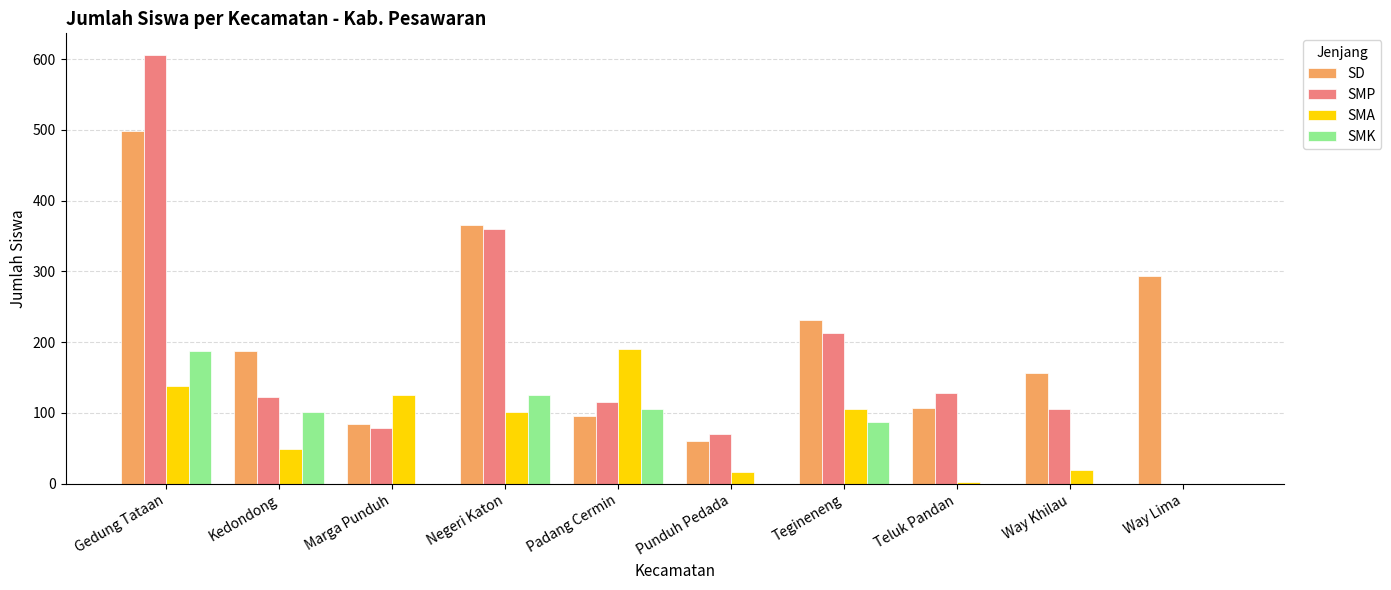

What is the sum of all SMP values?

1801